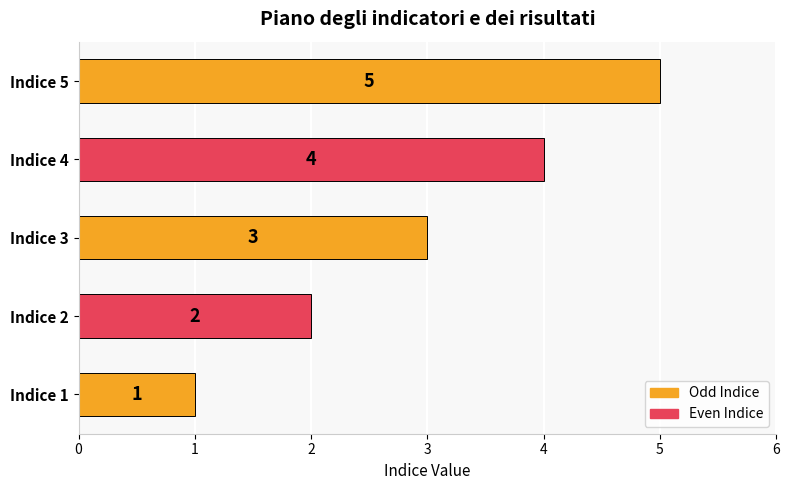

How many bars are there in total?

5